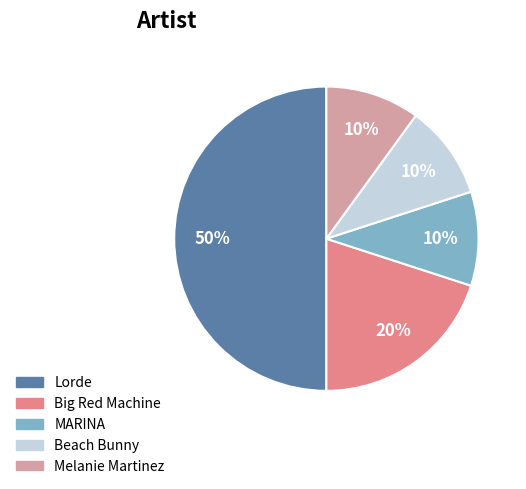

Is the sum of MARINA and Lorde greater than half?

Yes